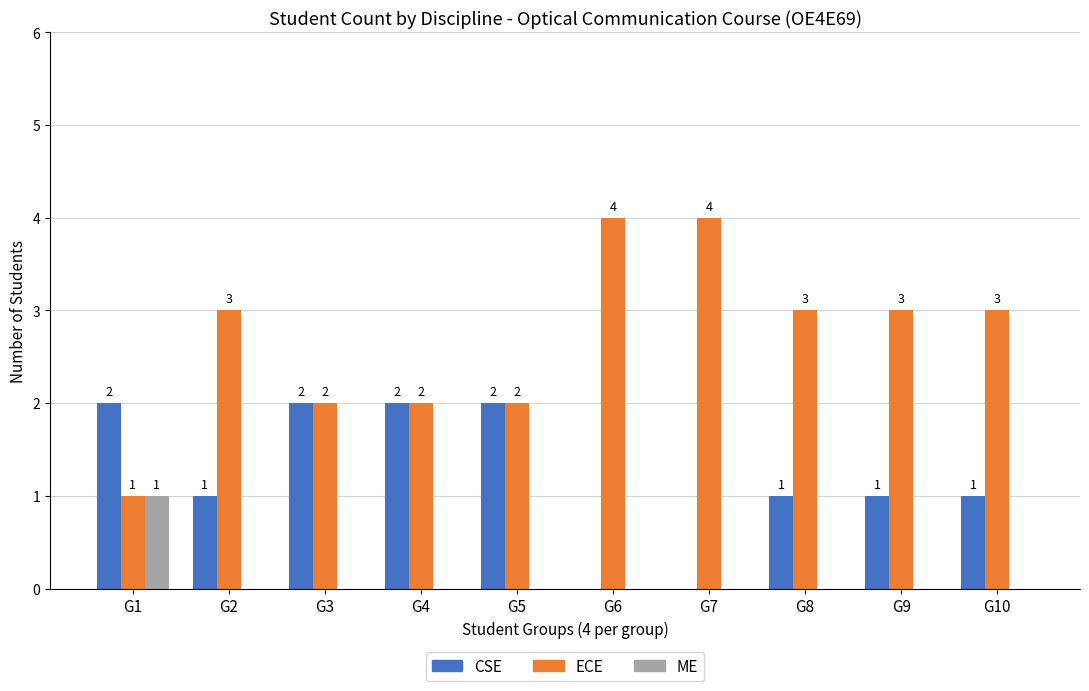

Count the number of categories in the chart.

10